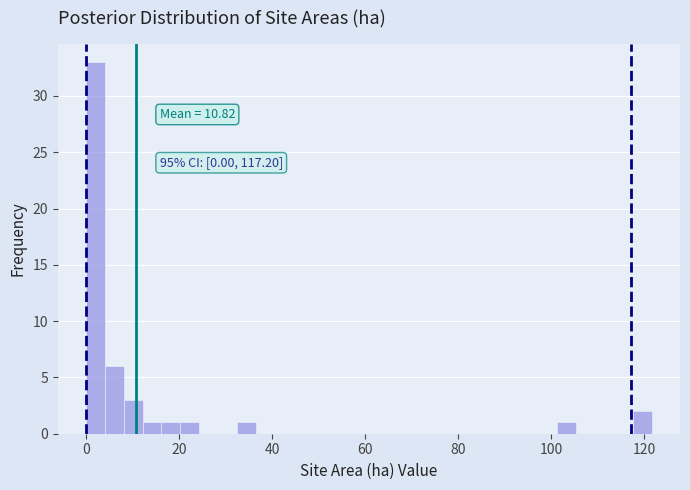

Around what value on the x-axis is the tallest bar? Give the approximate position of its centre, as read against the axis.

2